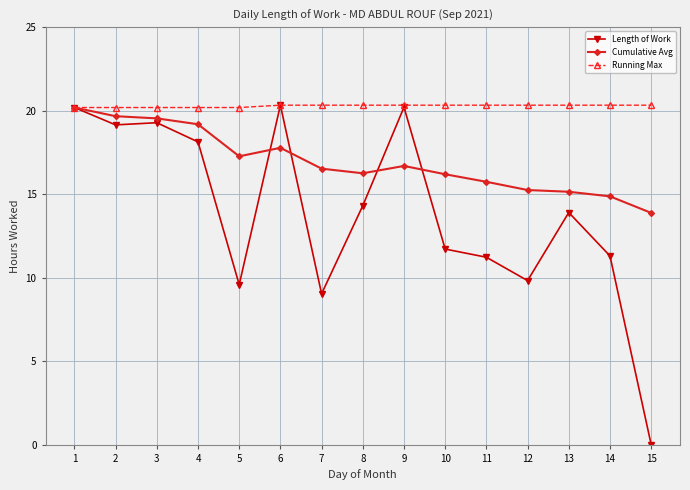

Is it true that Running Max equals 8.5 at 9?

False